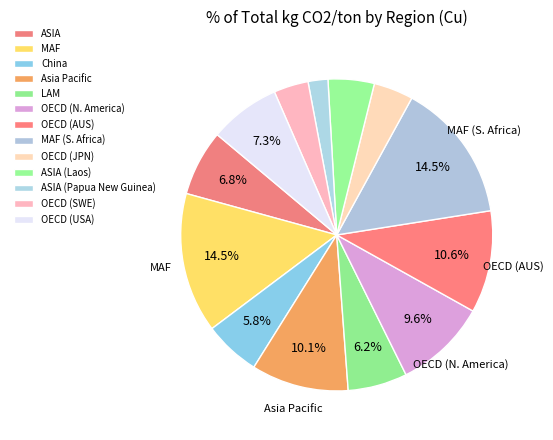

True or false: OECD (JPN) accounts for 4% of the total.

True